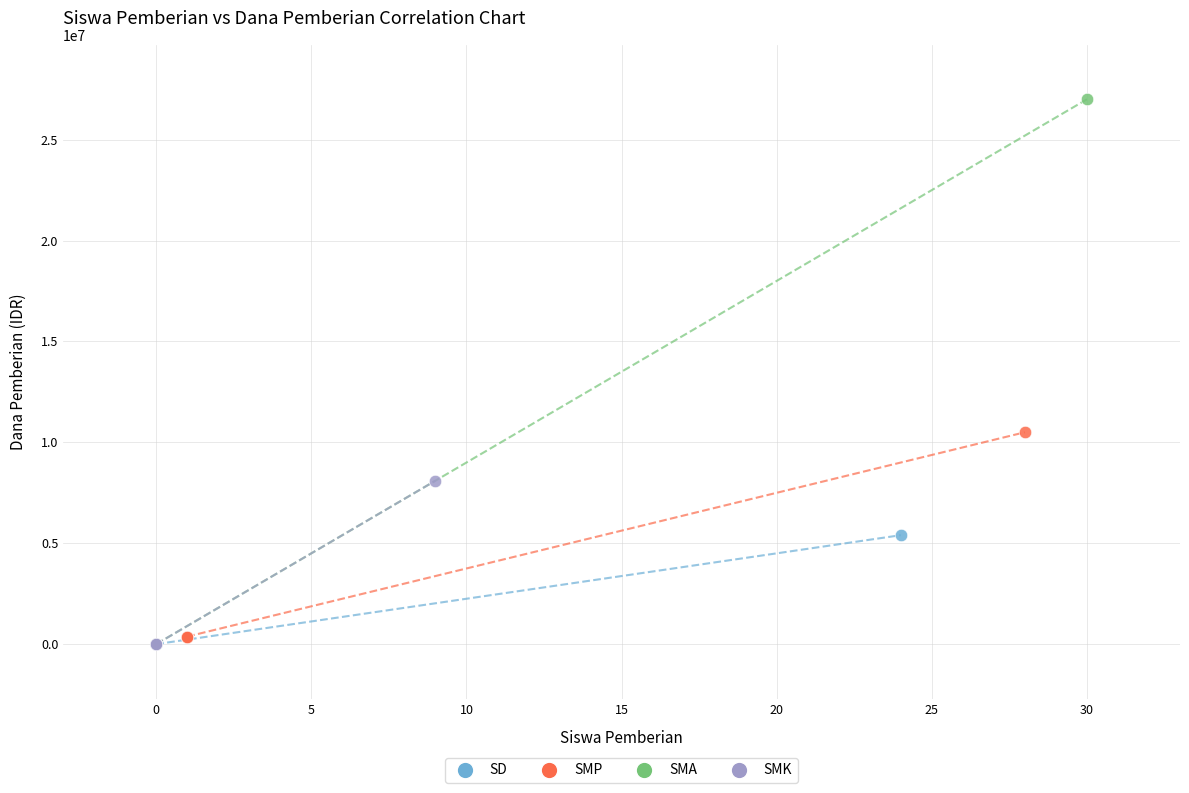

Which series reaches the maximum Y coordinate?

SMA